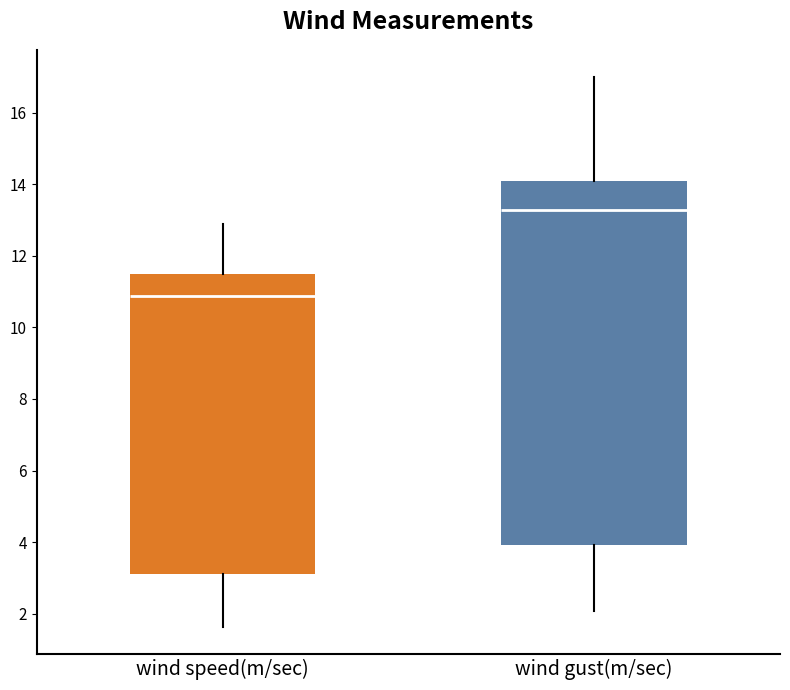

Where is the lower edge of the box for wind gust(m/sec) on the y-axis? The values are not printed on the chart, so give them approximately, as read against the axis.

4.0